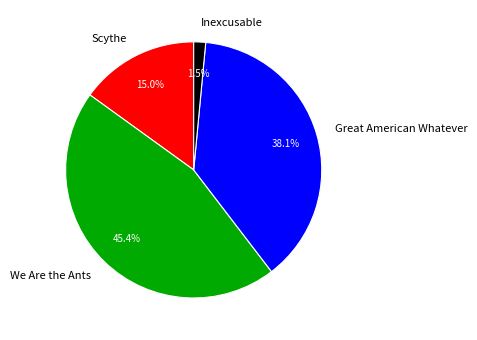

Is the sum of We Are the Ants and Great American Whatever greater than half?

Yes